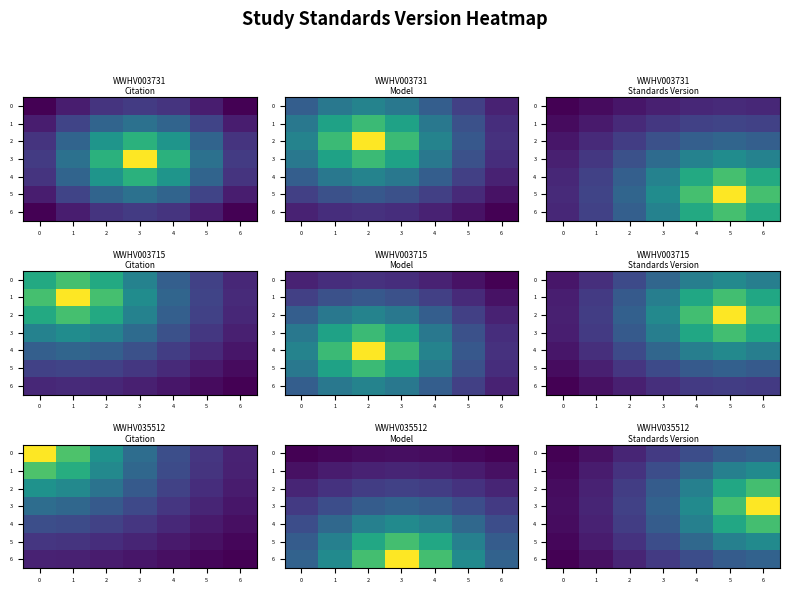

How many values in 6 are above zero?

6